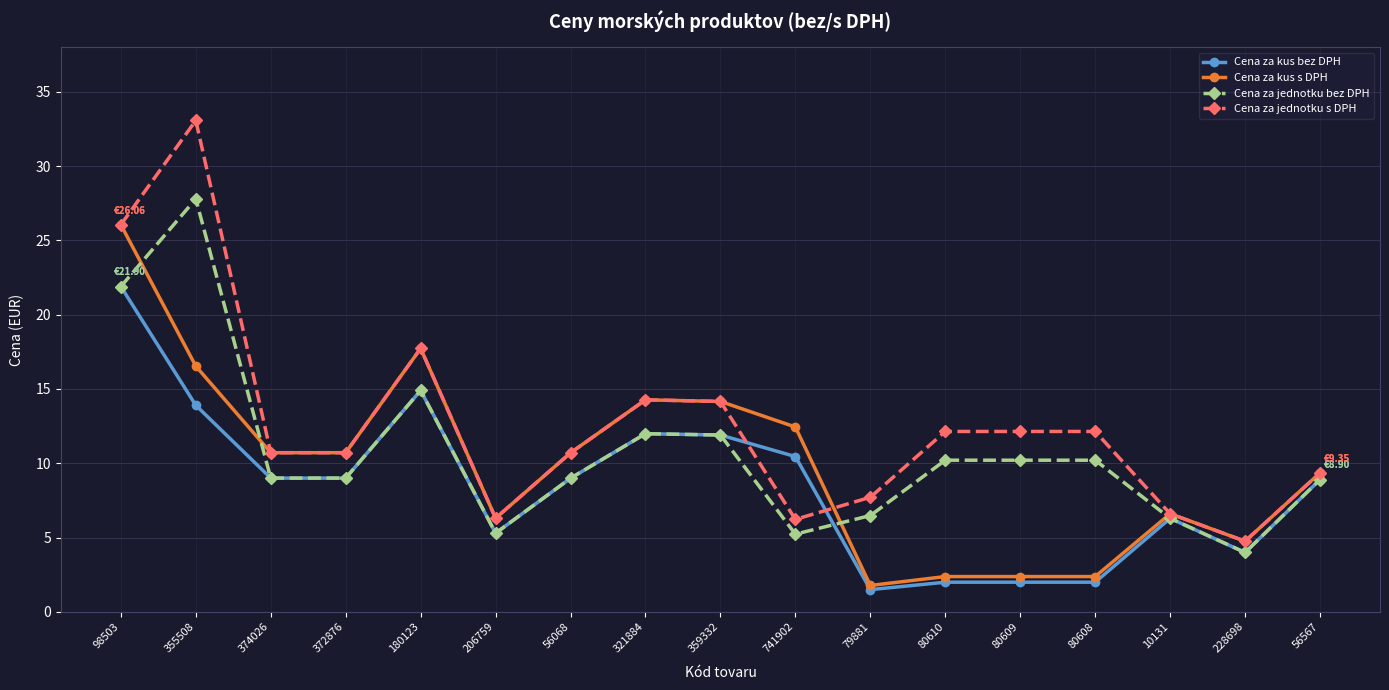

What is the difference between the highest and lowest values at 56068?

1.7